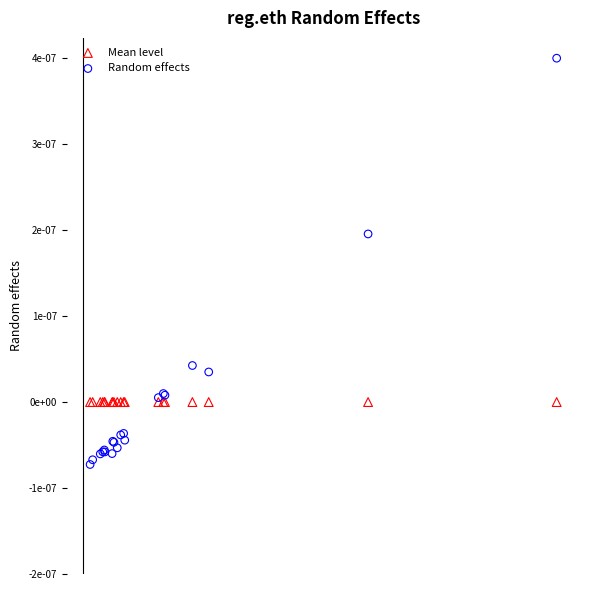

What are all the series names shown in the legend?

Mean level, Random effects